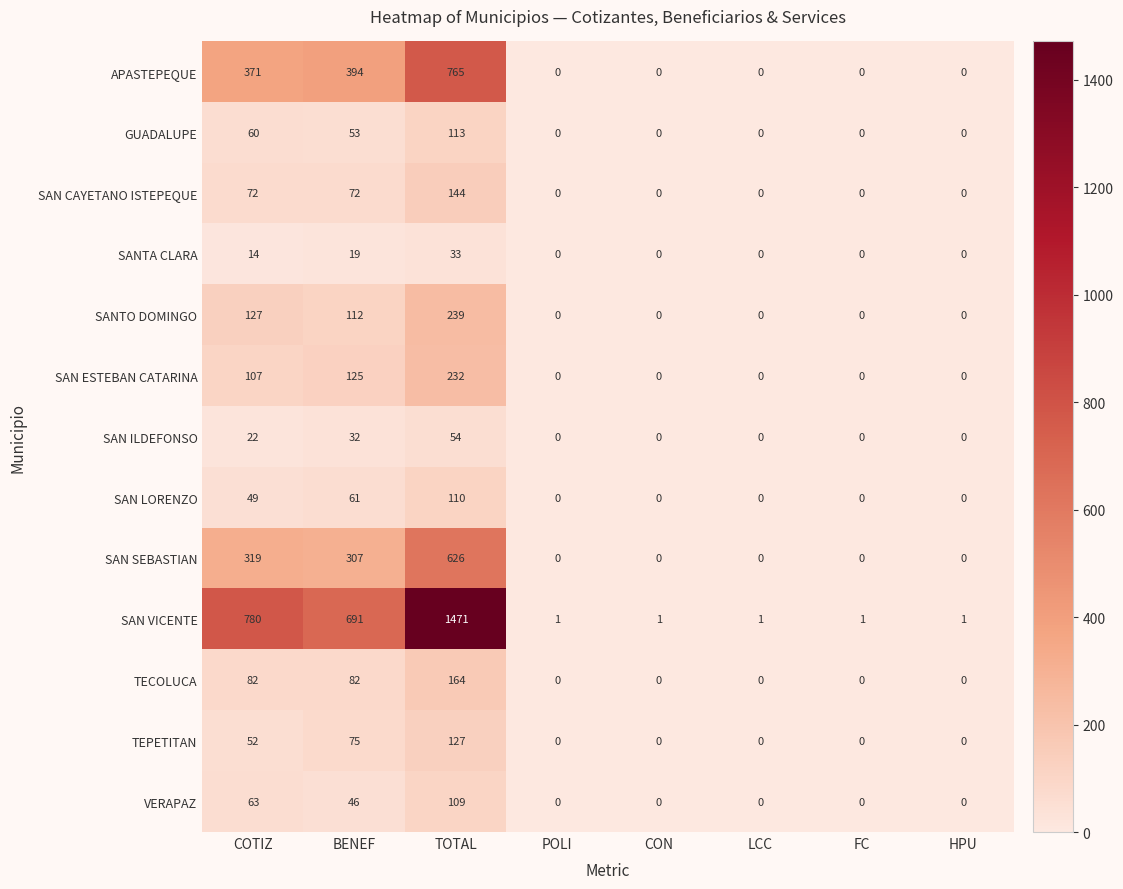

Is it true that SAN VICENTE equals 1 at POLI?

True